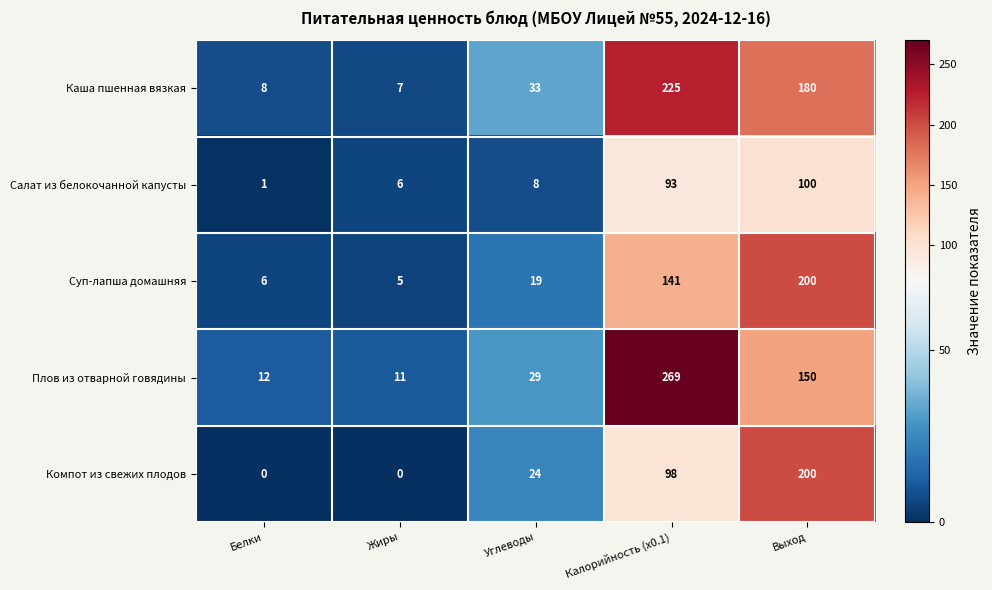

True or false: Суп-лапша домашняя has a value of 194 at Калорийность (x0.1).

False